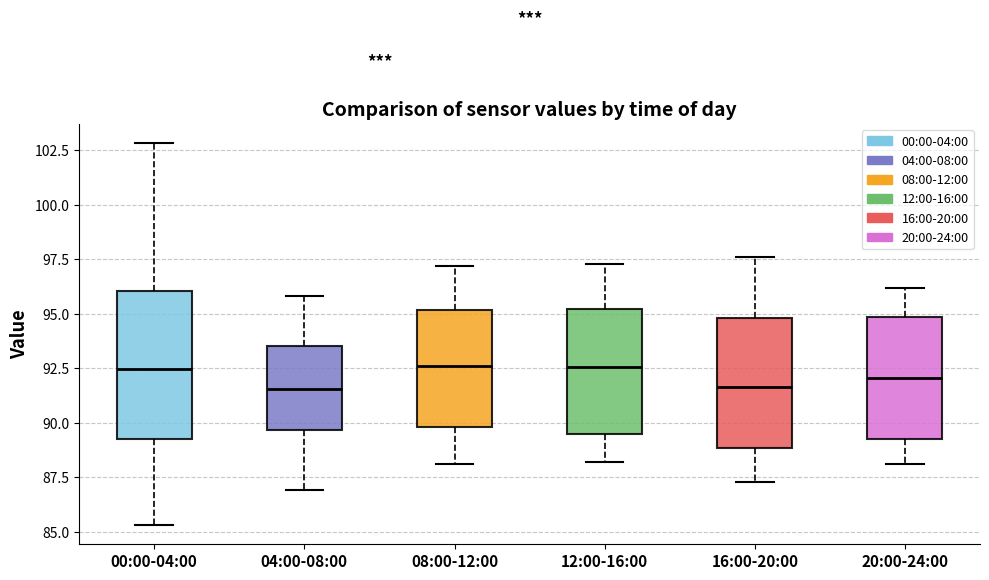

Where does the upper whisker of the box for 04:00-08:00 end on the y-axis? The values are not printed on the chart, so give them approximately, as read against the axis.

96.0